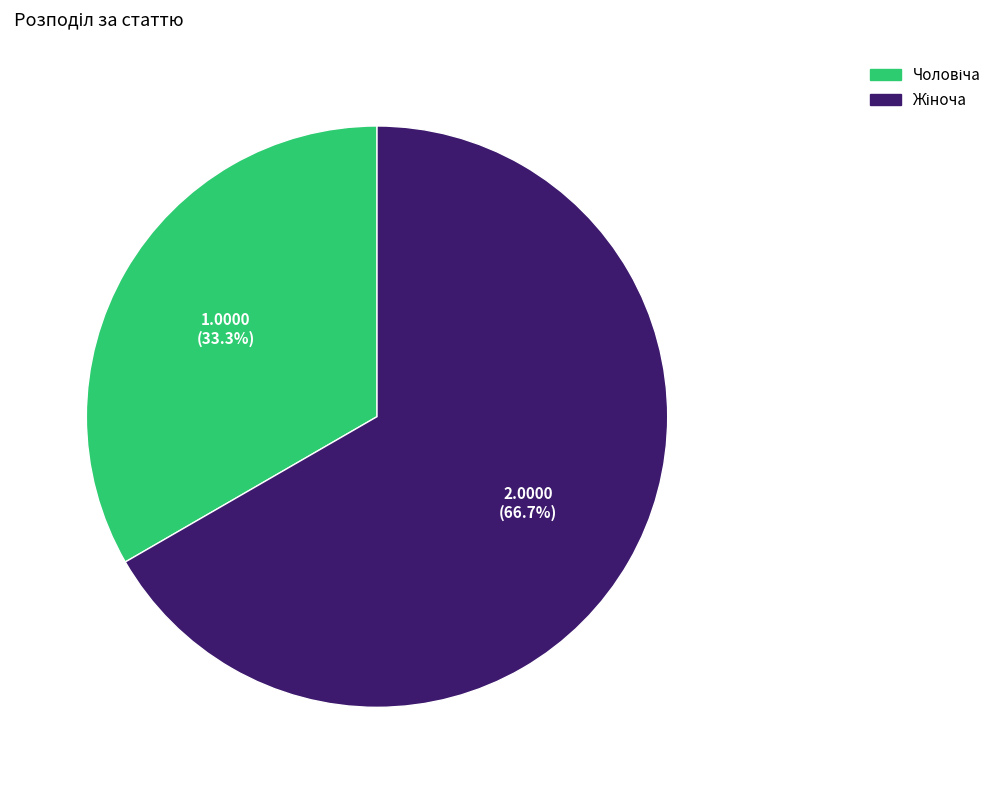

Is there a majority slice in this chart?

Yes